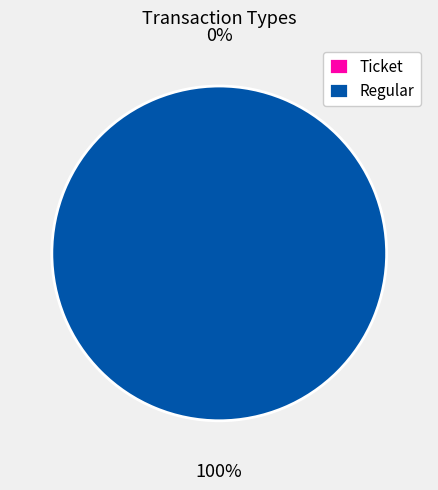

Count the number of slices in the pie.

2